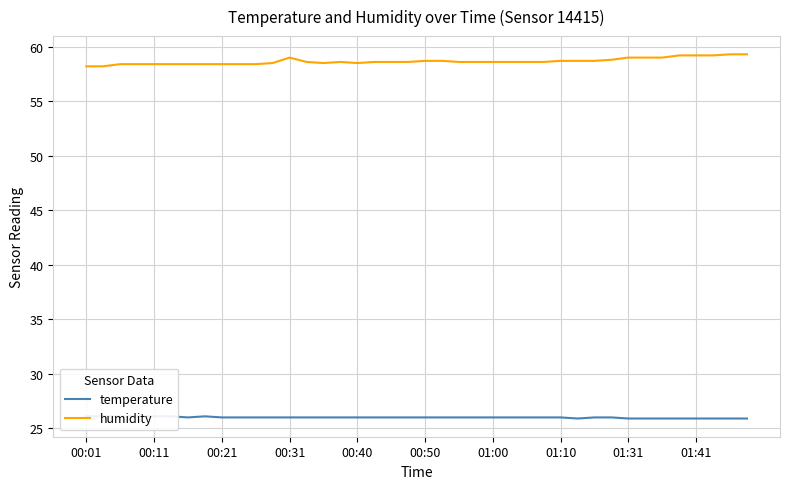

What is the lowest value of the humidity series?

58.2